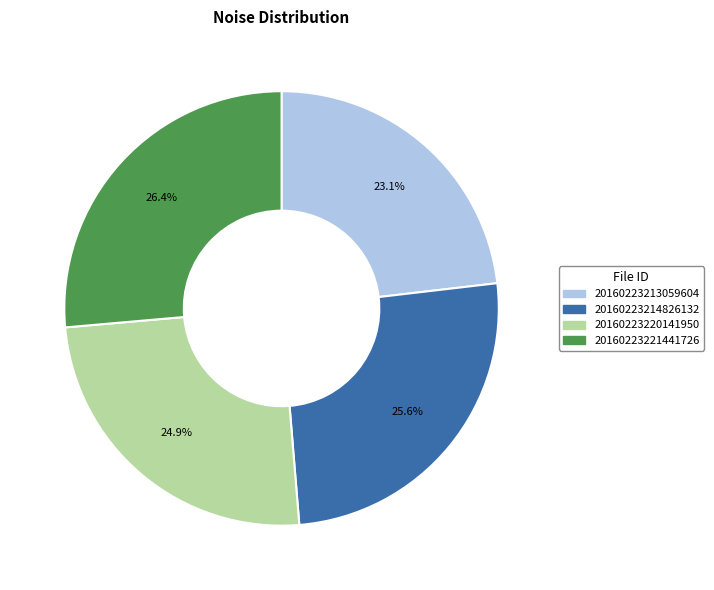

Count the number of slices in the pie.

4